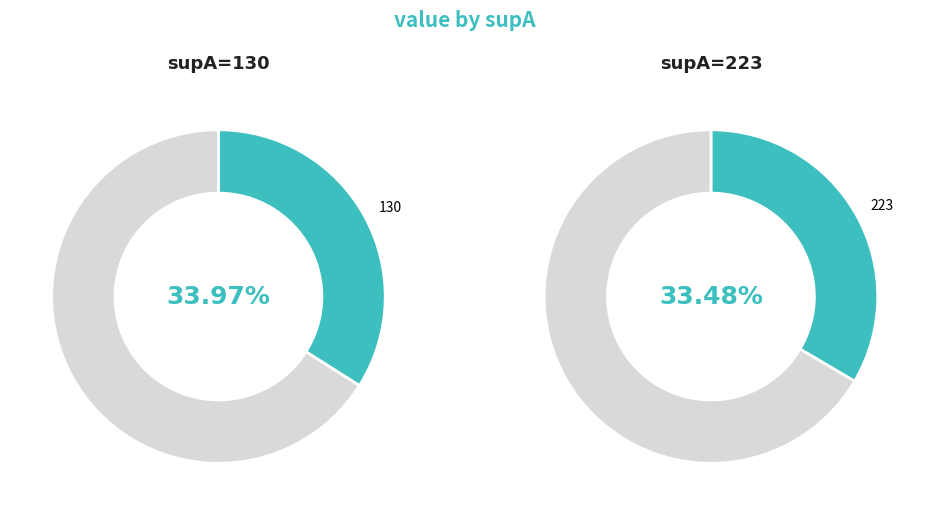

Is it true that 130 is 39% of the pie?

False